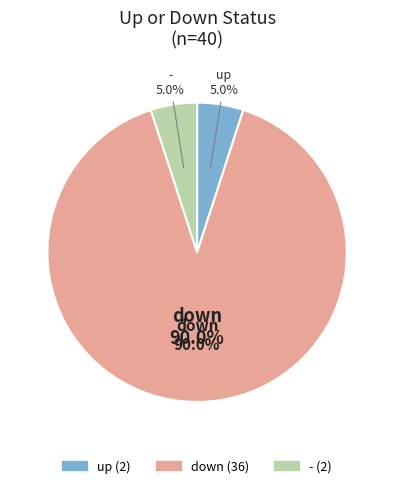

What is the ratio of the value at - to the value at up?

1.0